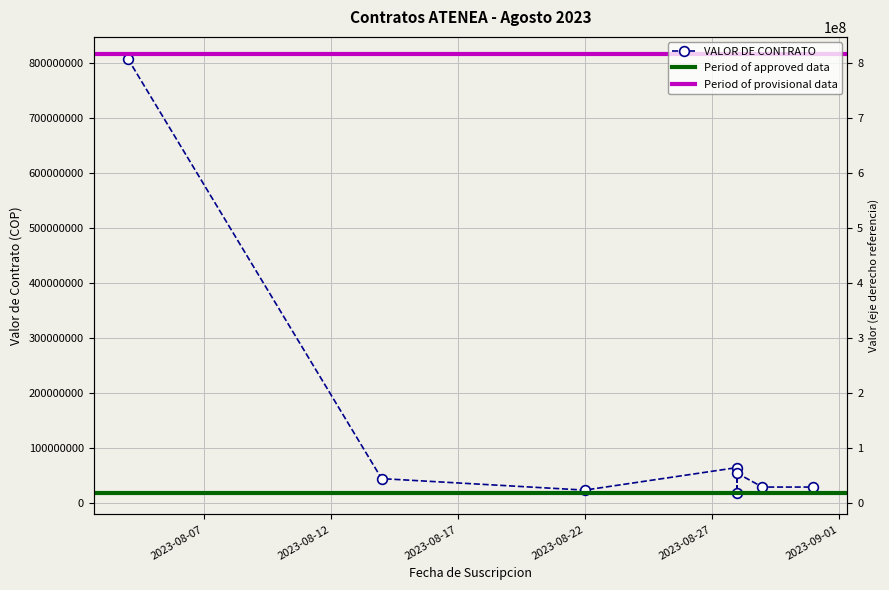

True or false: there are more than 1 points higher than both neighbors.

True